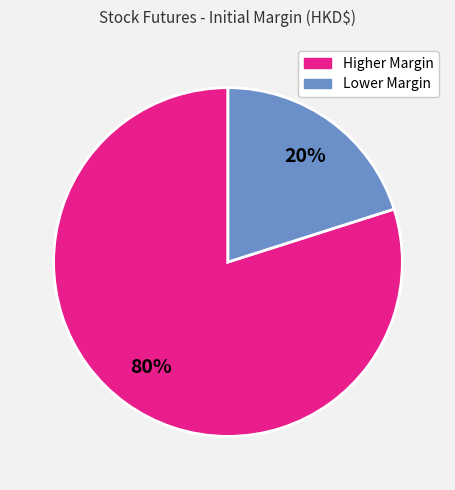

To the nearest percent, what is the difference between the largest and smallest slice percentages?

60%